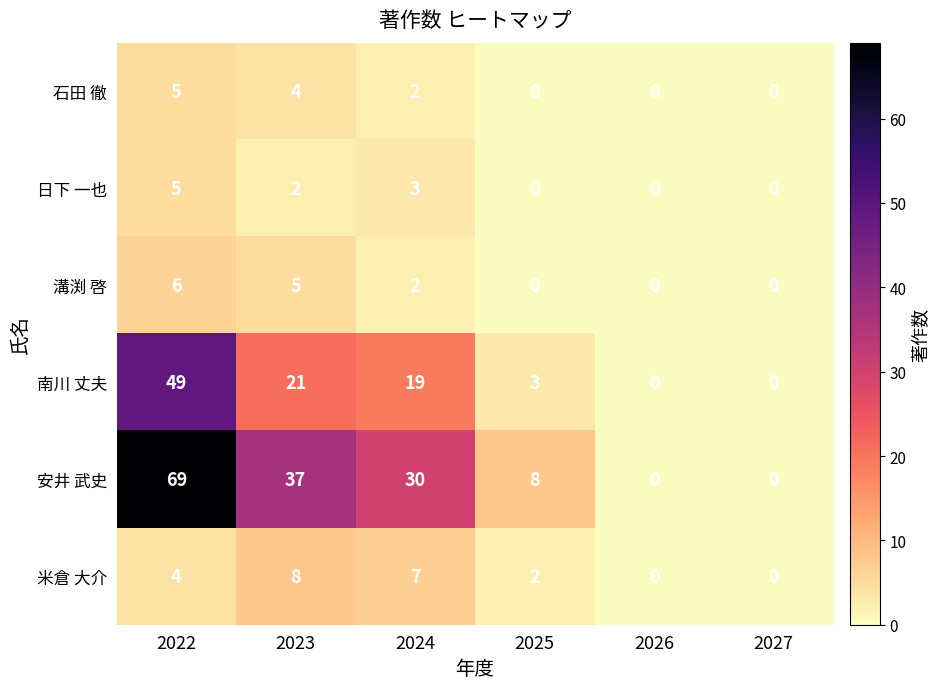

At which label does 安井 武史 first exceed 30?

2022